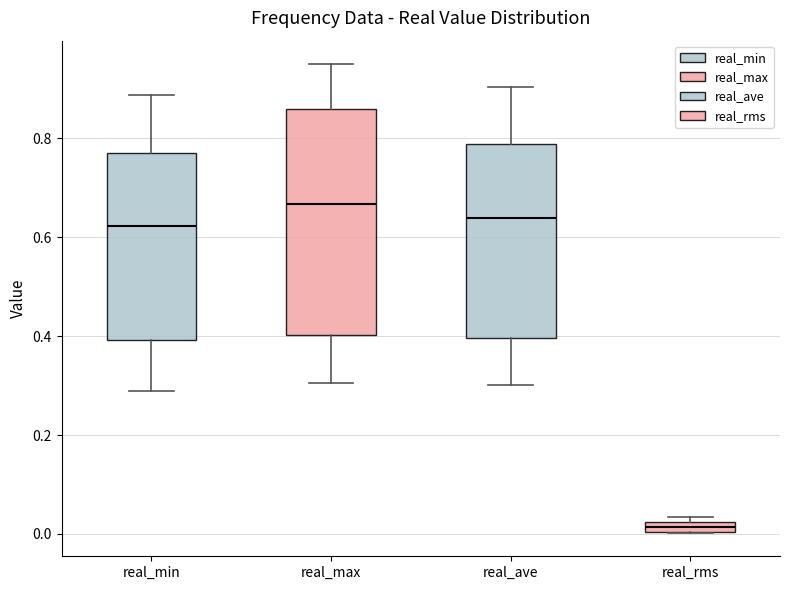

Which box's median line is the highest?

real_max